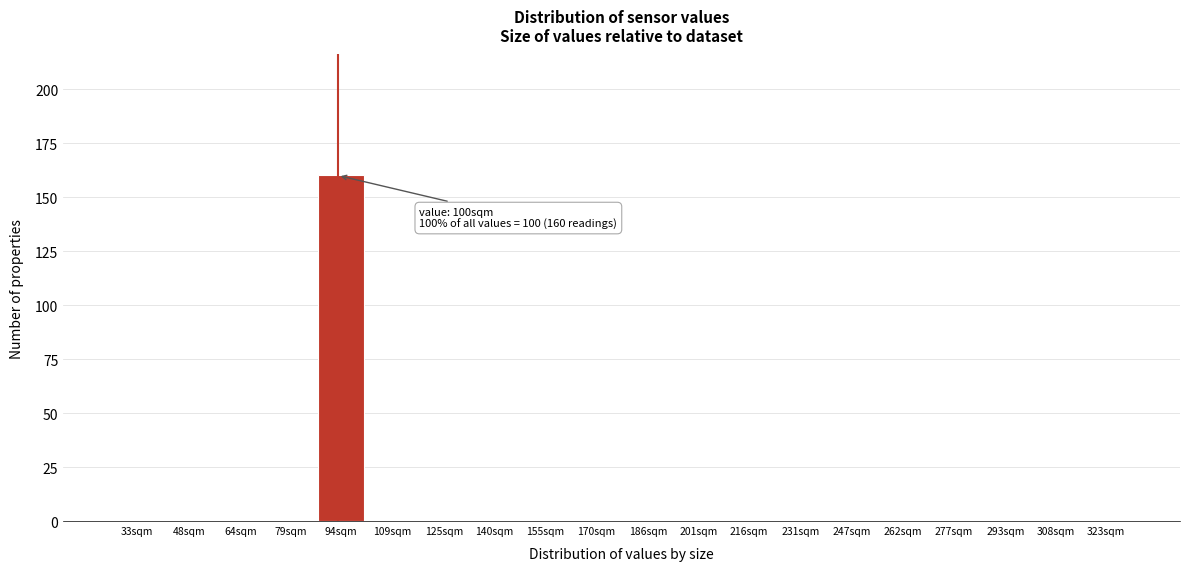

Reading right to left, extract all data points from this chart.

323sqm=0	308sqm=0	293sqm=0	277sqm=0	262sqm=0	247sqm=0	231sqm=0	216sqm=0	201sqm=0	186sqm=0	170sqm=0	155sqm=0	140sqm=0	125sqm=0	109sqm=0	94sqm=160	79sqm=0	64sqm=0	48sqm=0	33sqm=0